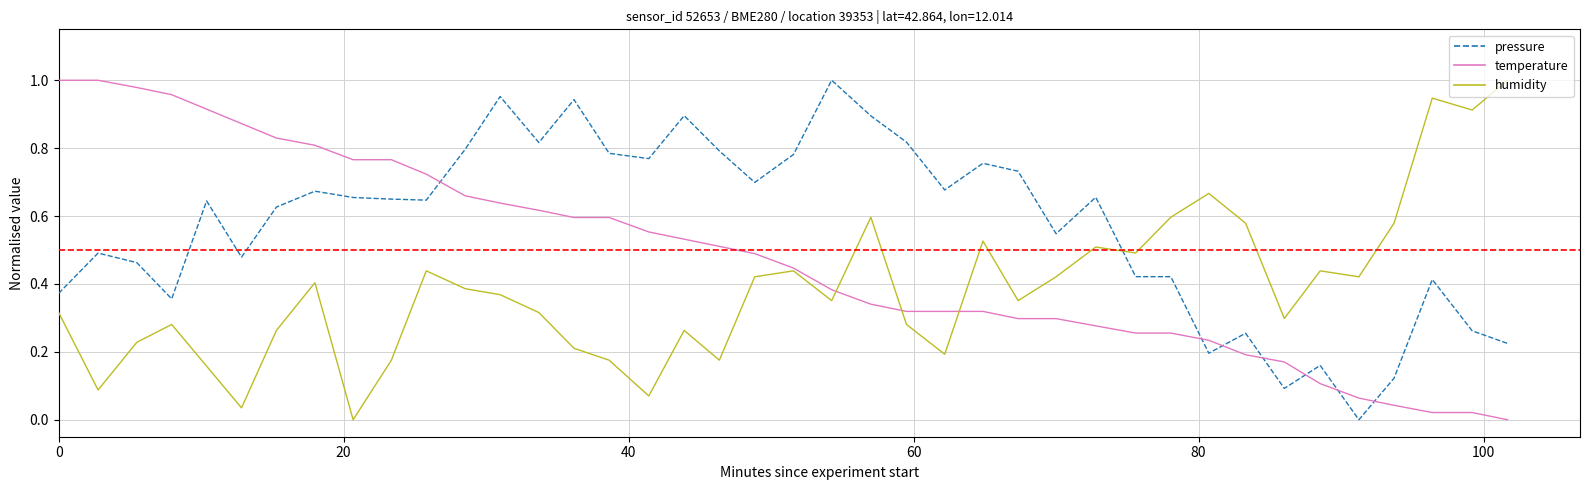

How many categories are shown in the chart?

40